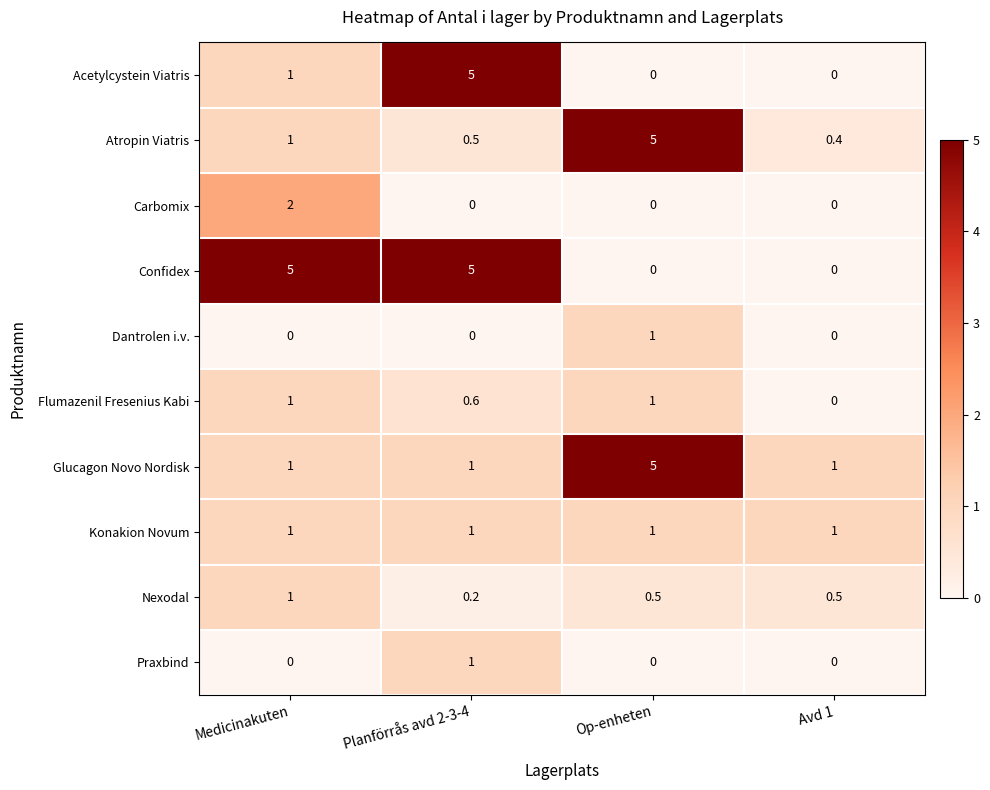

Which series has the largest total across all categories?

Confidex